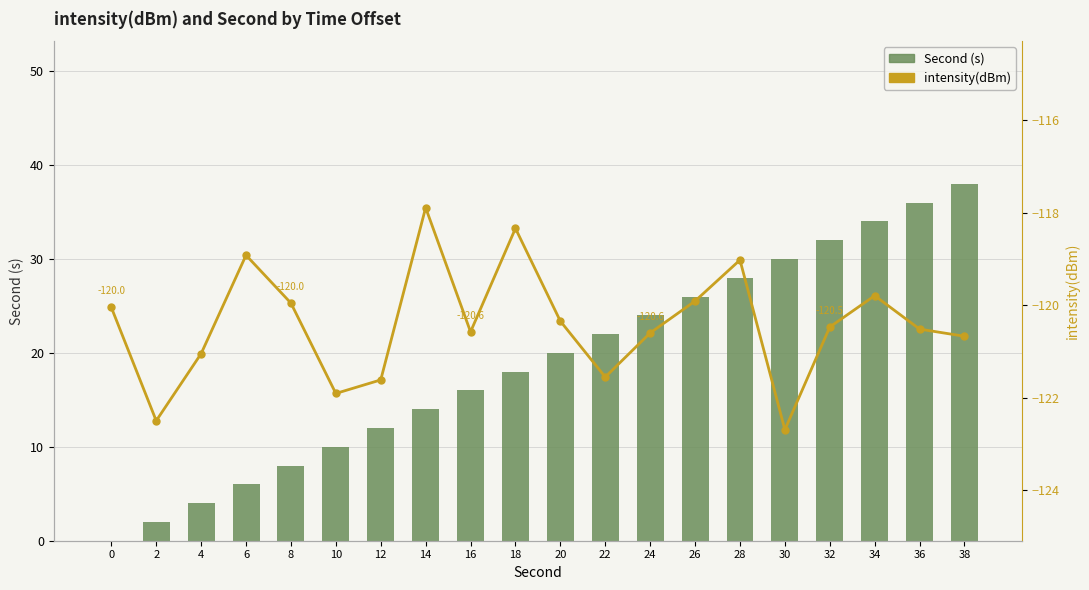

How many values in the Second (s) series exceed 20?

9